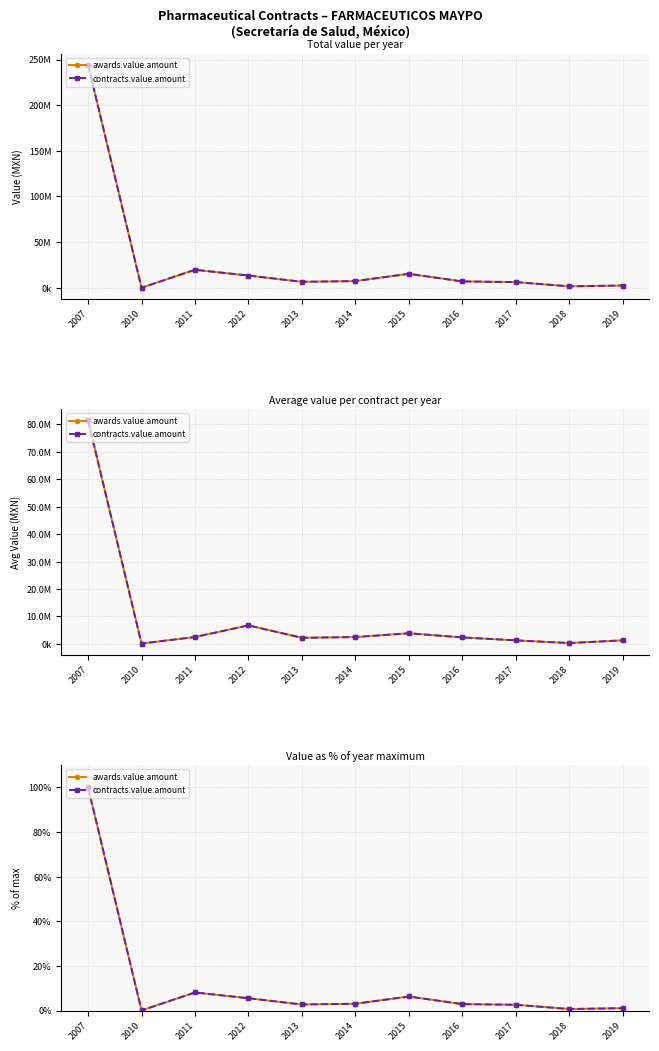

Reading left to right, list all the values displayed in this chart.

awards.value.amount: 100.0	0.0	8.1	5.5	2.7	3.0	6.3	2.9	2.6	0.7	1.0
contracts.value.amount: 100.0	0.0	8.1	5.5	2.7	3.0	6.3	2.9	2.6	0.7	1.0